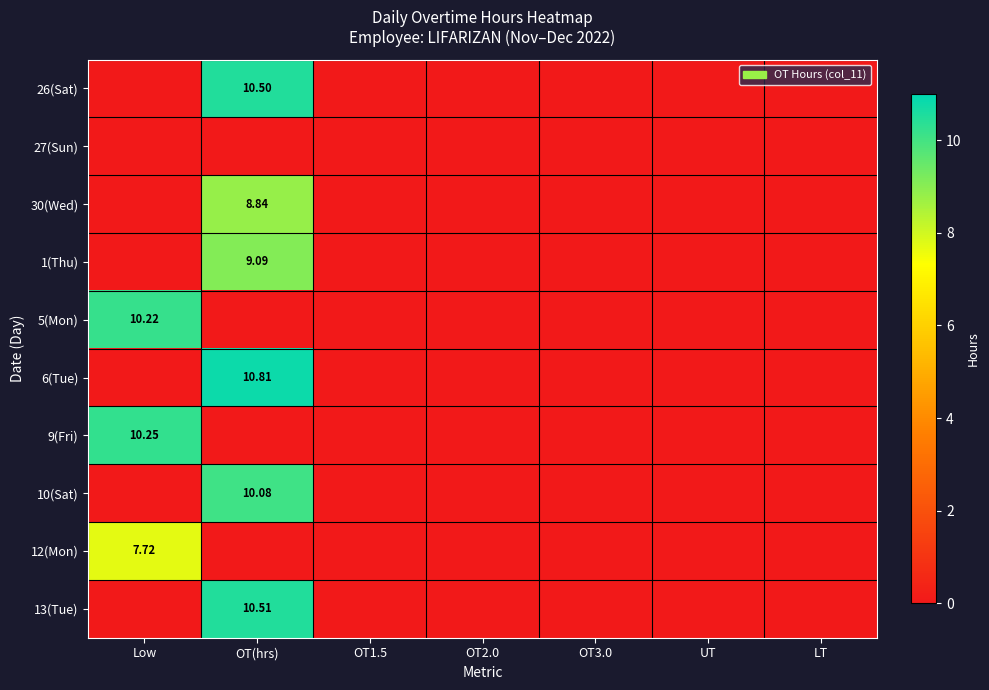

Is it true that 30(Wed) equals 3.9 at UT?

False